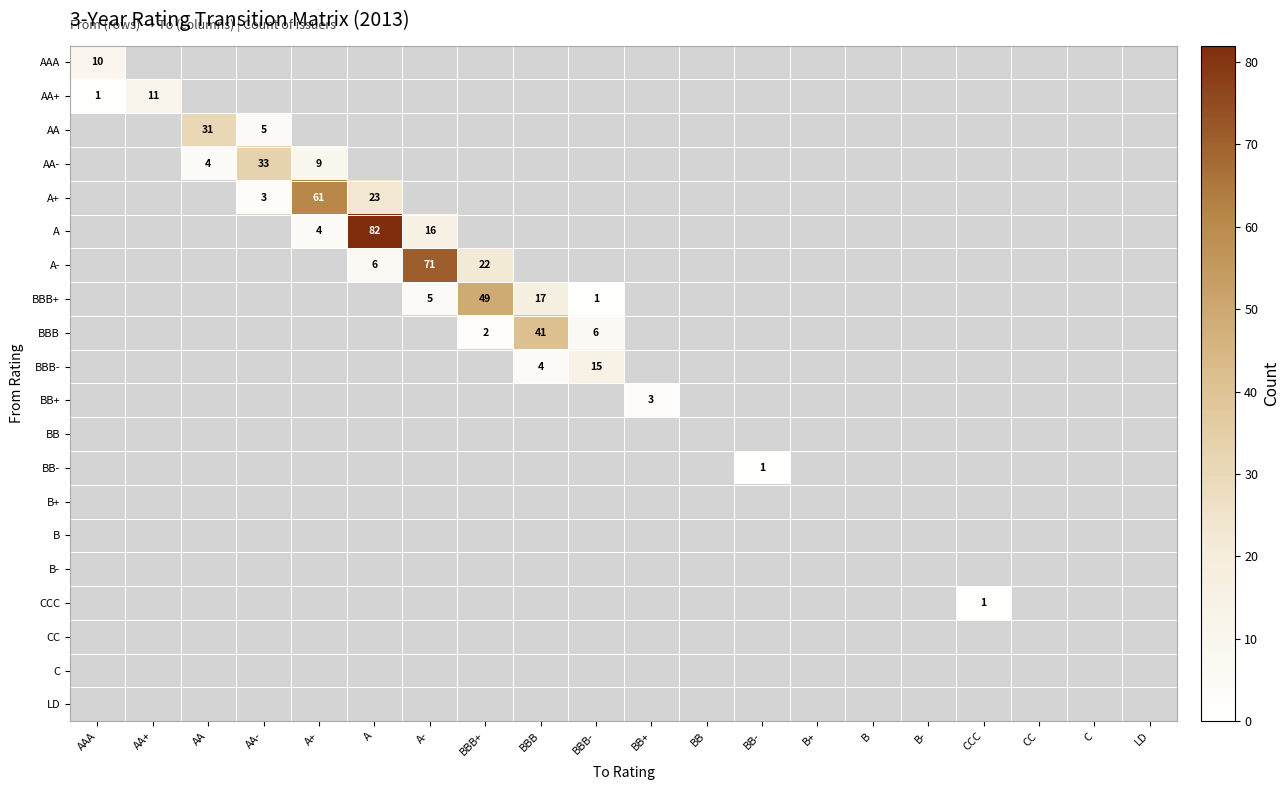

At how many categories does at least one series exceed 9?

10